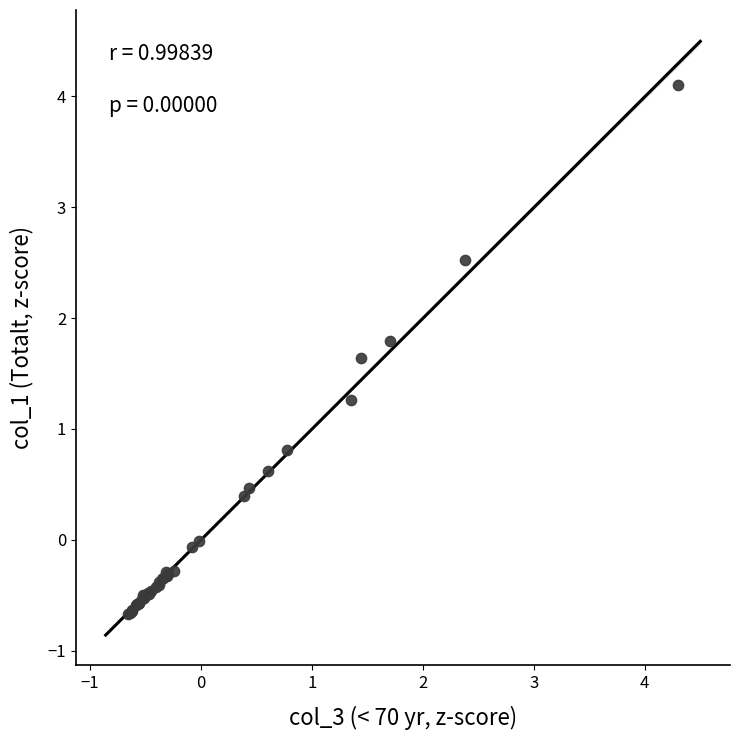

What Y value in the scatter plot is closest to 1?

0.8